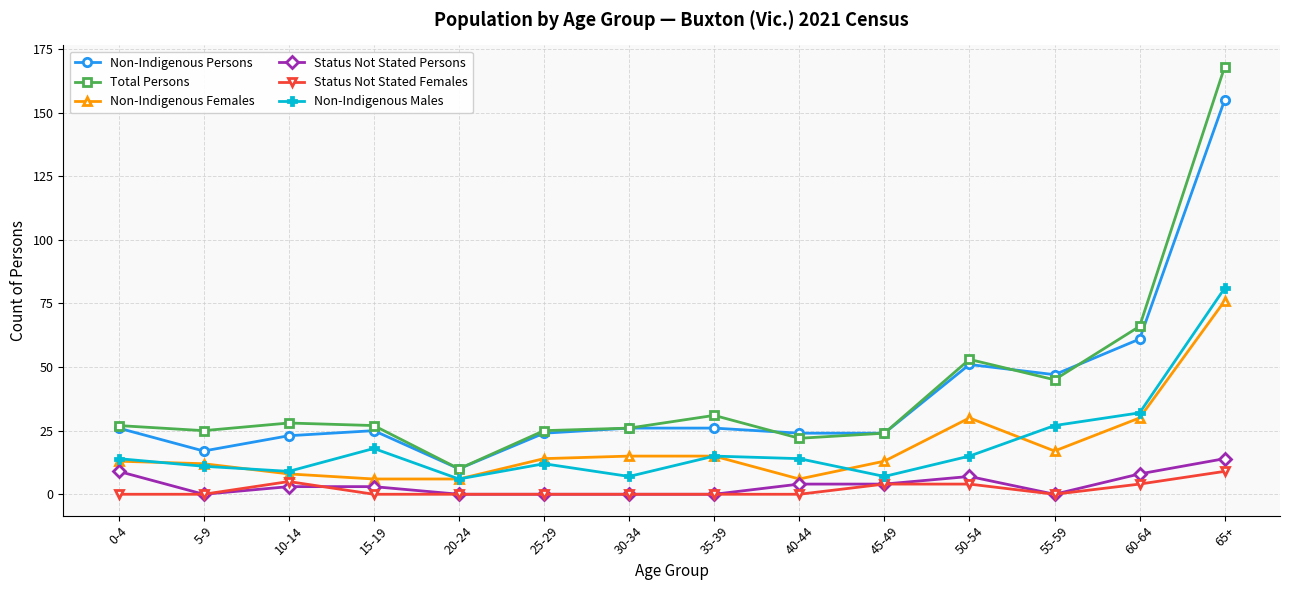

True or false: Non-Indigenous Males and Non-Indigenous Persons cross at least once.

False